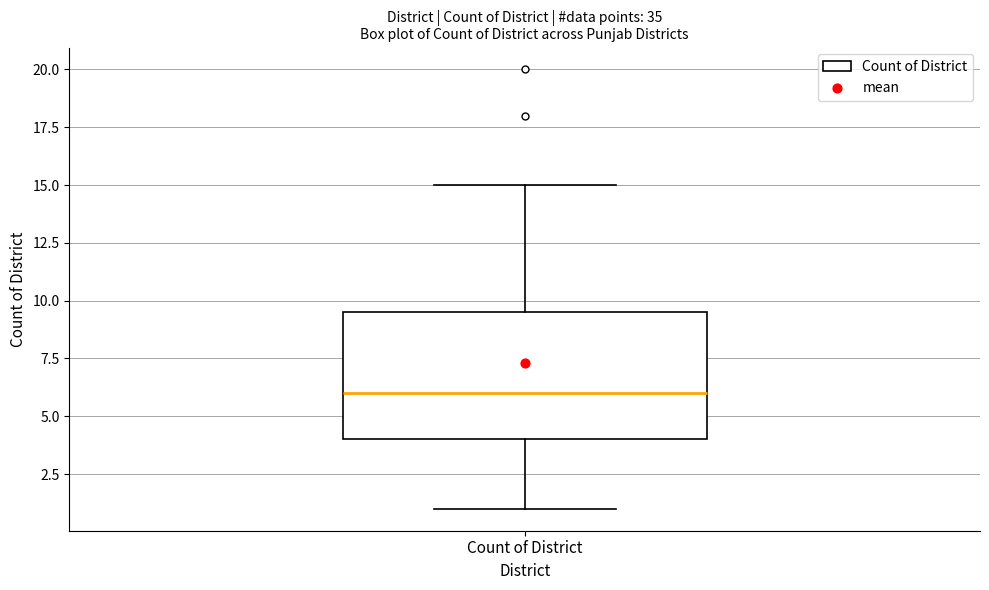

Transcribe this box plot: give where the median line is, the range the box spans, and where the two whiskers end, as read against the y-axis. The values are not printed on the chart, so give them approximately, as read against the axis.

median 6.0, box 4.0 to 9.5, whiskers 1.0 to 15.0